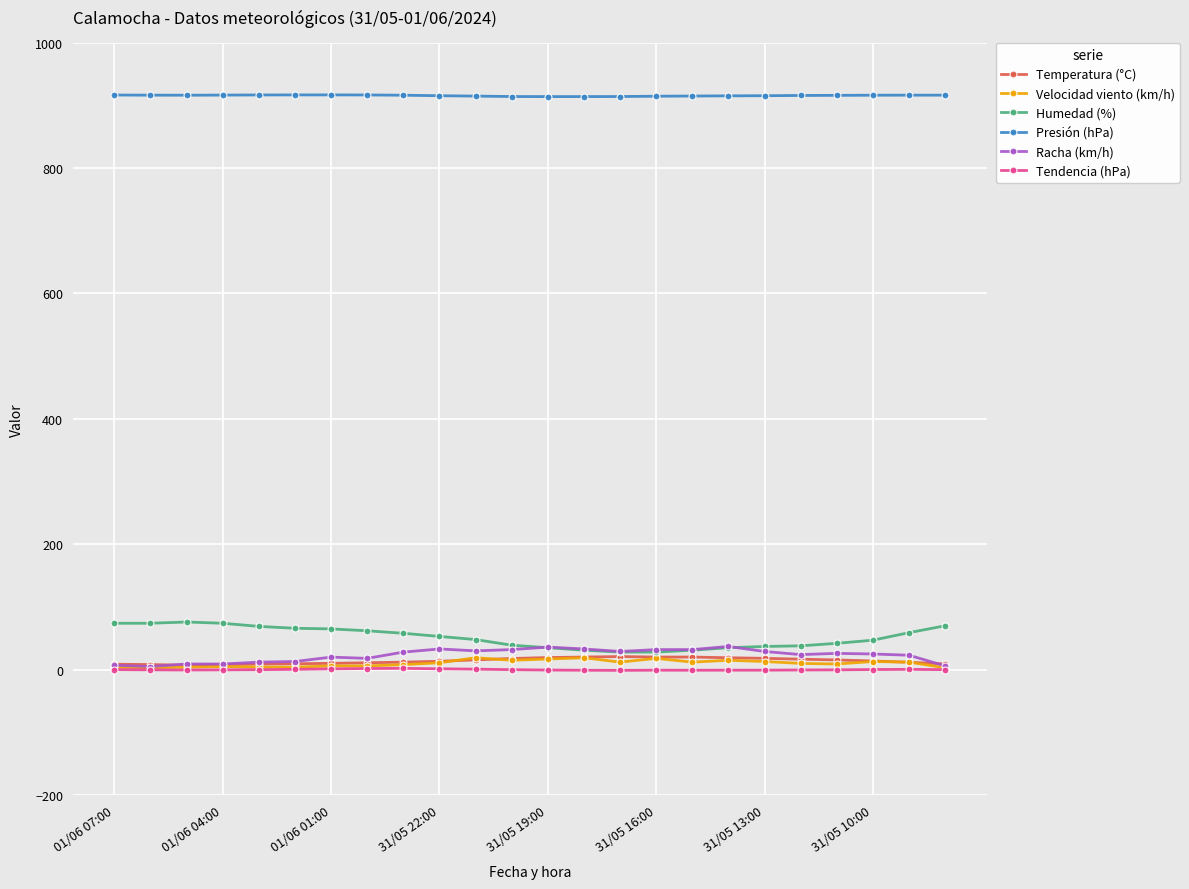

At how many categories does at least one series exceed 322?

24